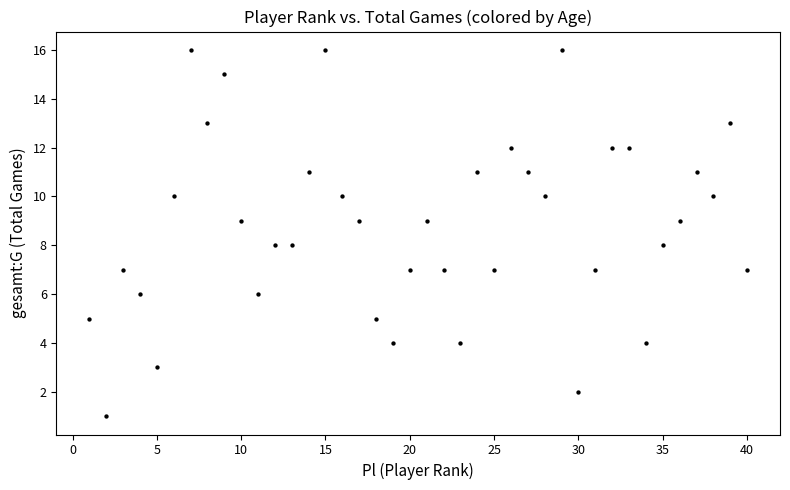

What is the range of X values (max minus min)?

39